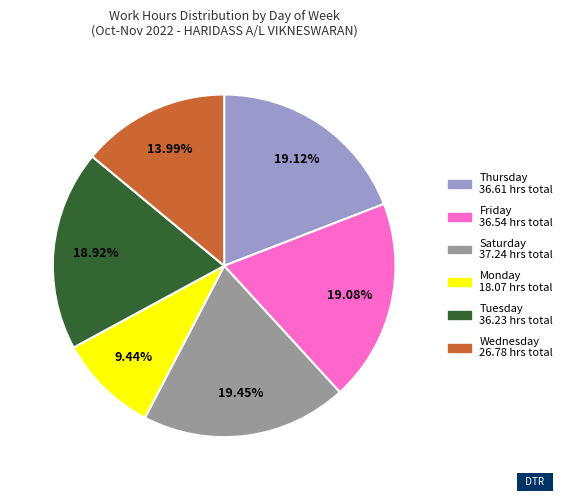

Is there any slice that represents more than half of the pie?

No